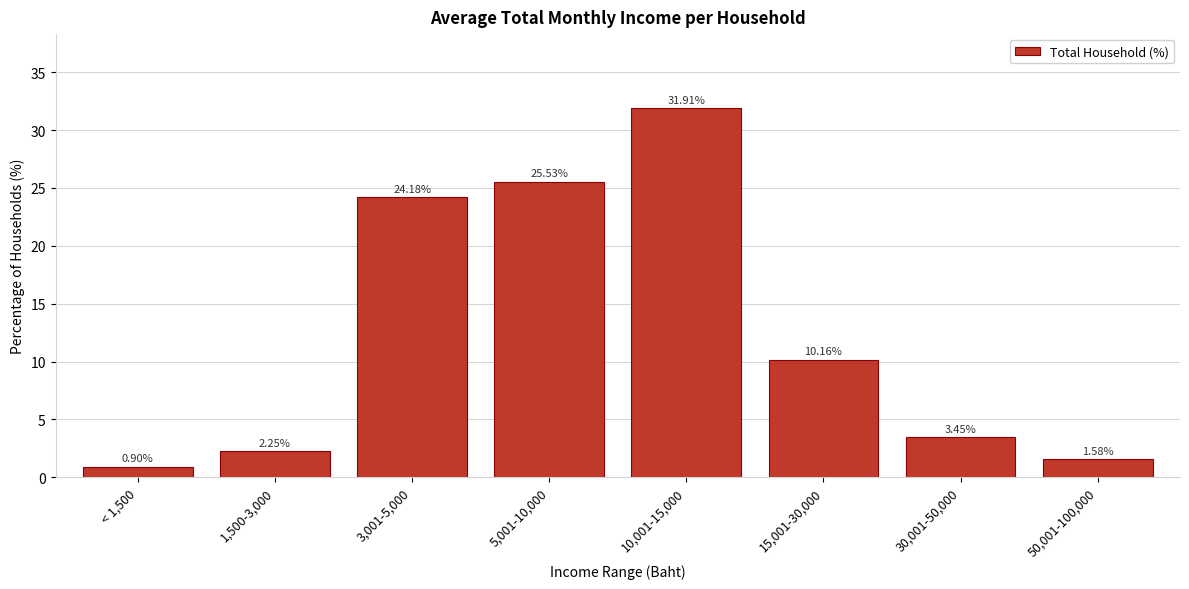

Rank the categories by value from lowest to highest.

< 1,500, 50,001-100,000, 1,500-3,000, 30,001-50,000, 15,001-30,000, 3,001-5,000, 5,001-10,000, 10,001-15,000